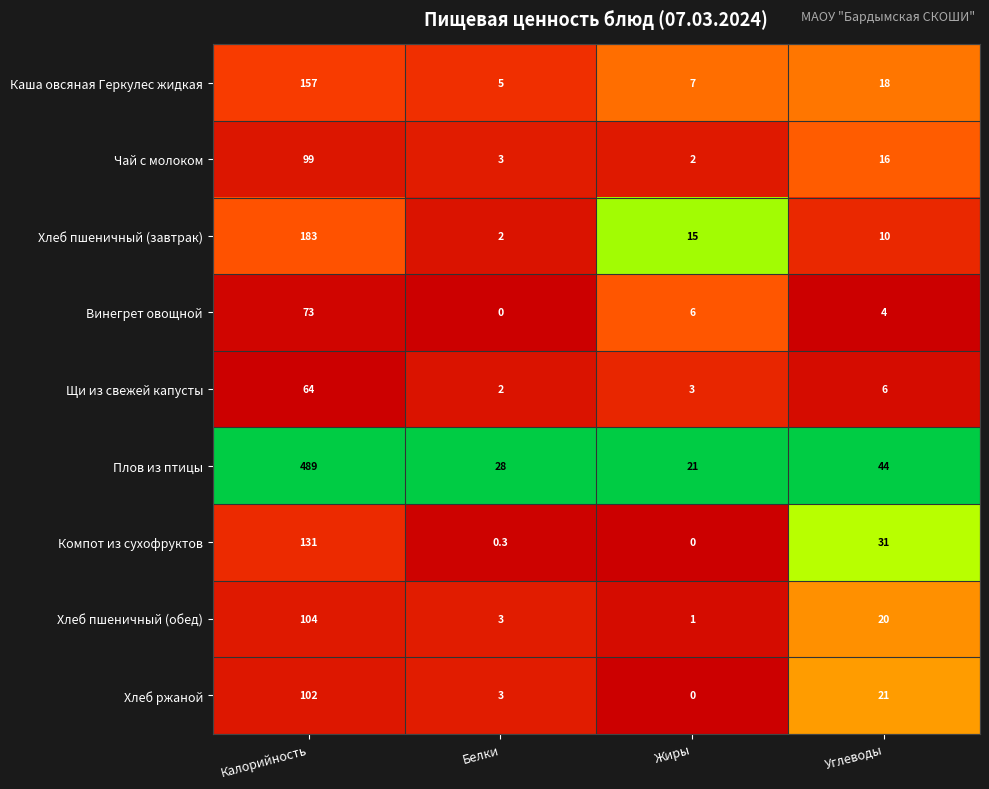

The value of Винегрет овощной at Жиры is 6.0. True or false?

True